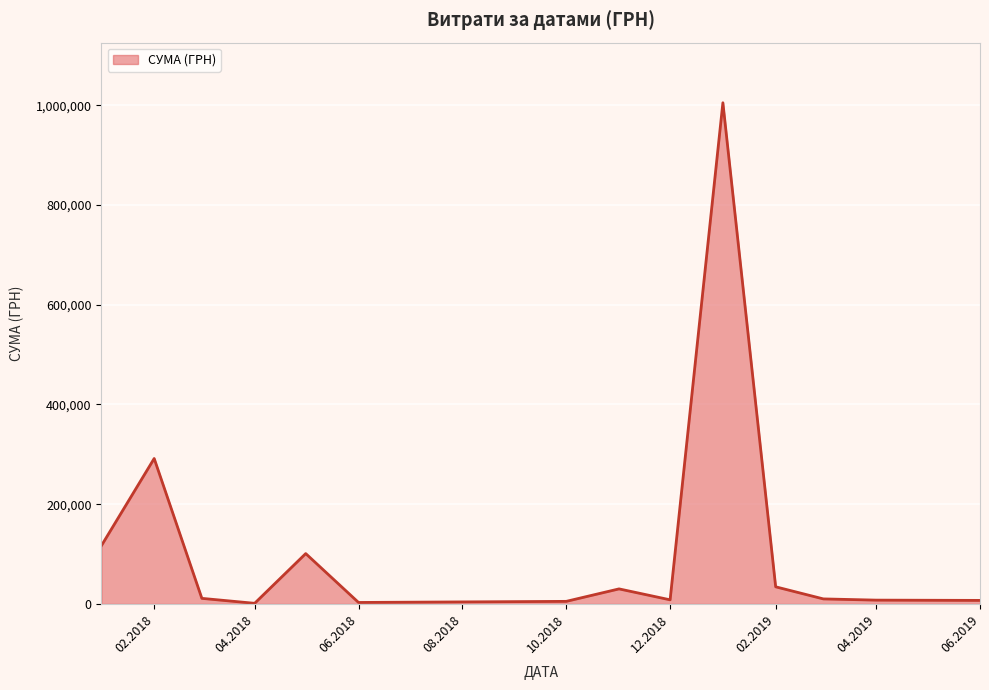

What is the greatest value displayed?

1004842.2